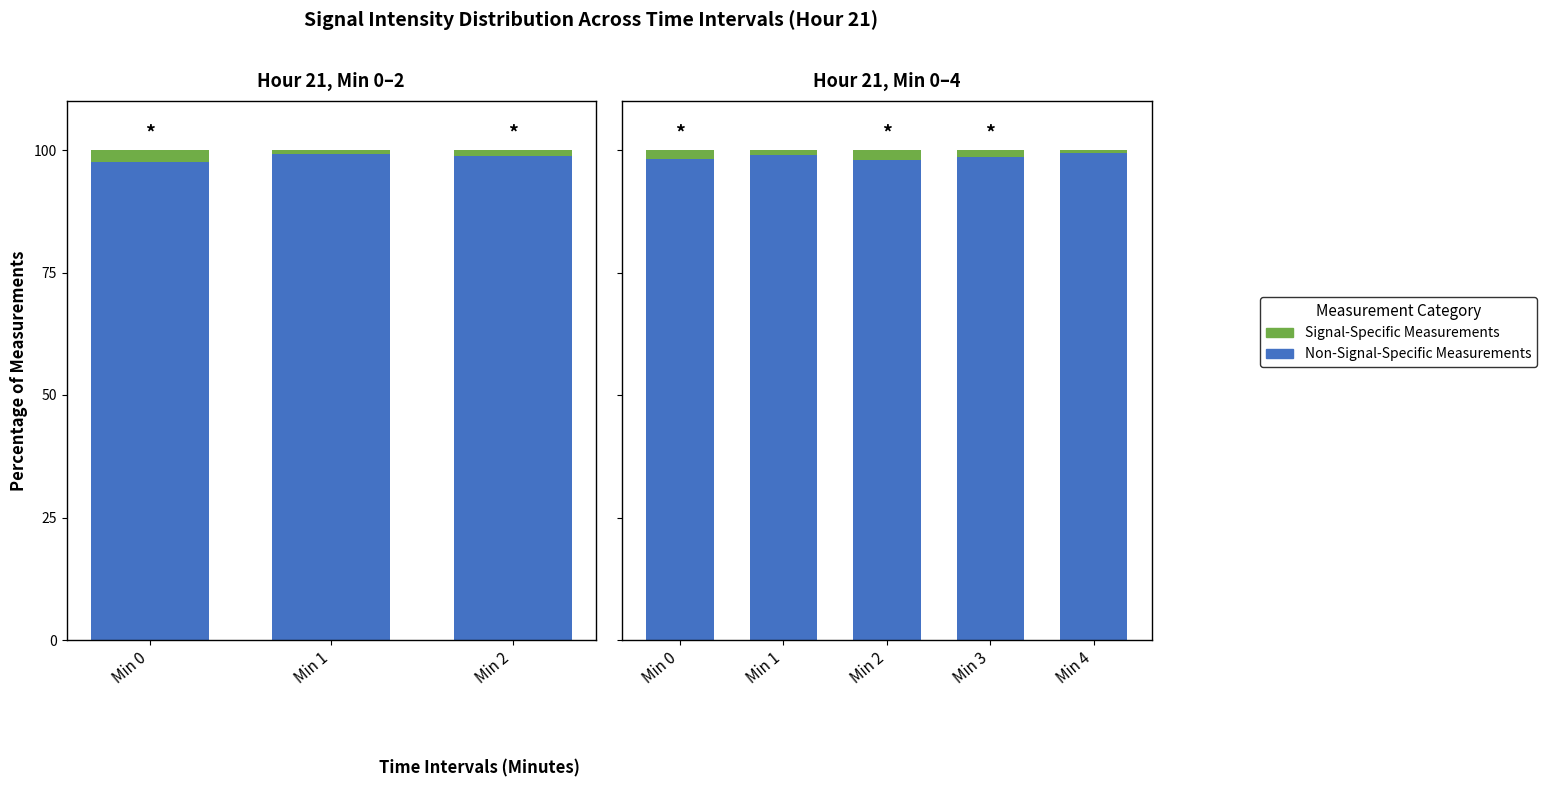

What is the difference between the second highest and minimum values in the Signal-Specific Measurements series?

1.2